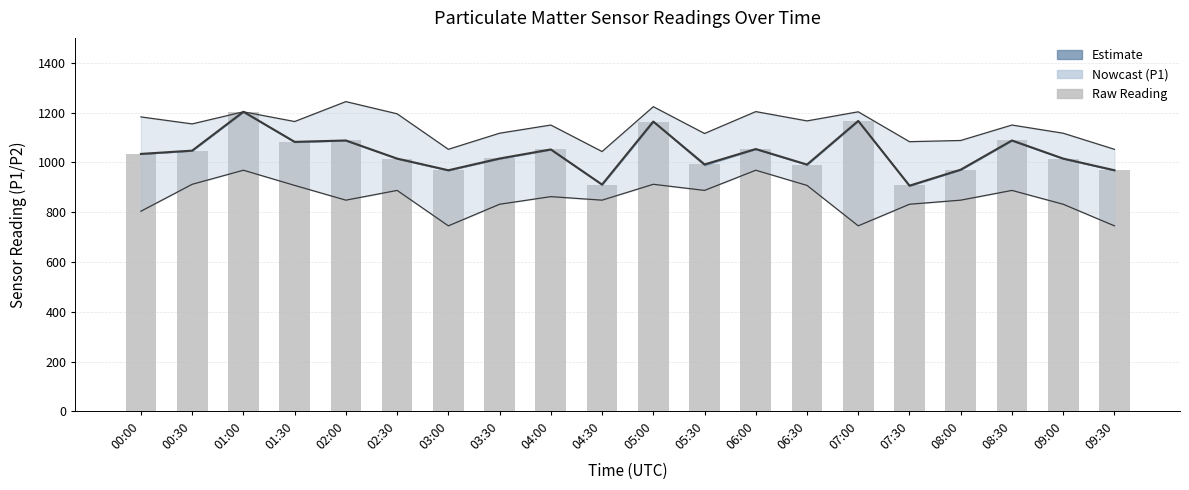

Is it true that P1 upper equals 1083.3 at 07:30?

True